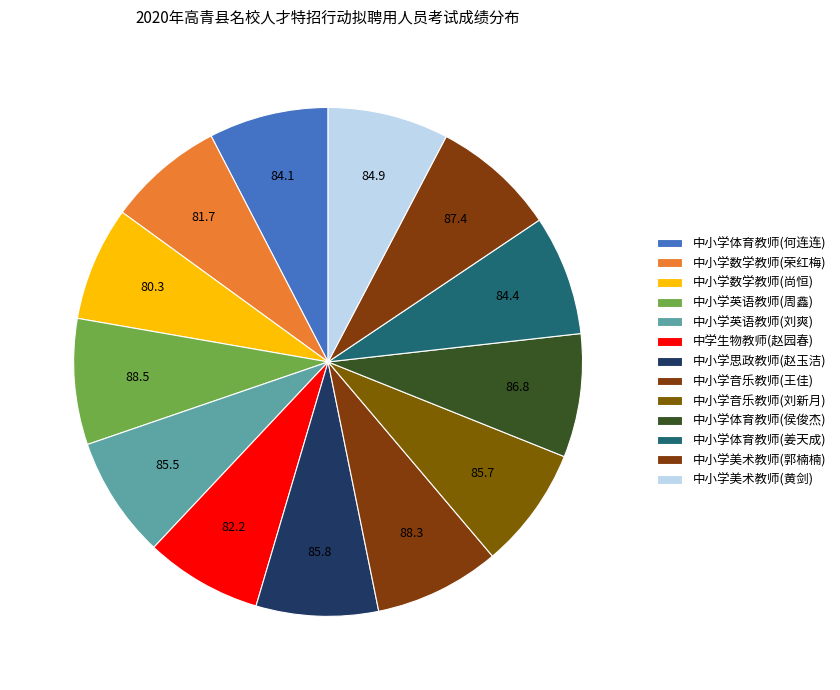

How many slices are in this pie chart?

13